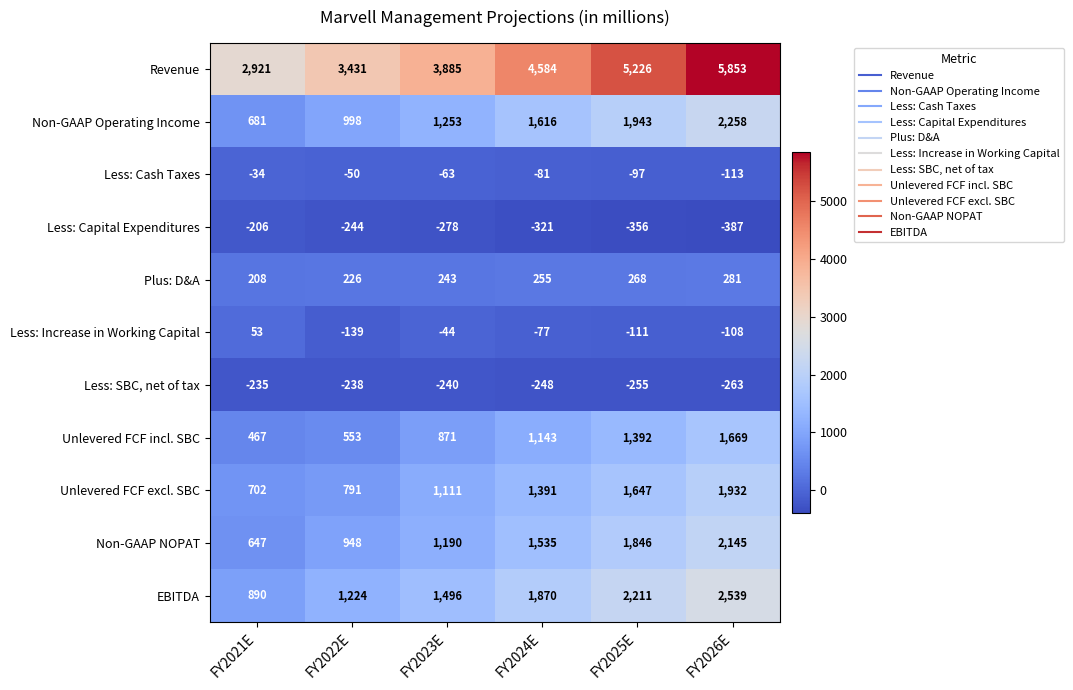

Which series has the largest range (max minus min)?

Revenue